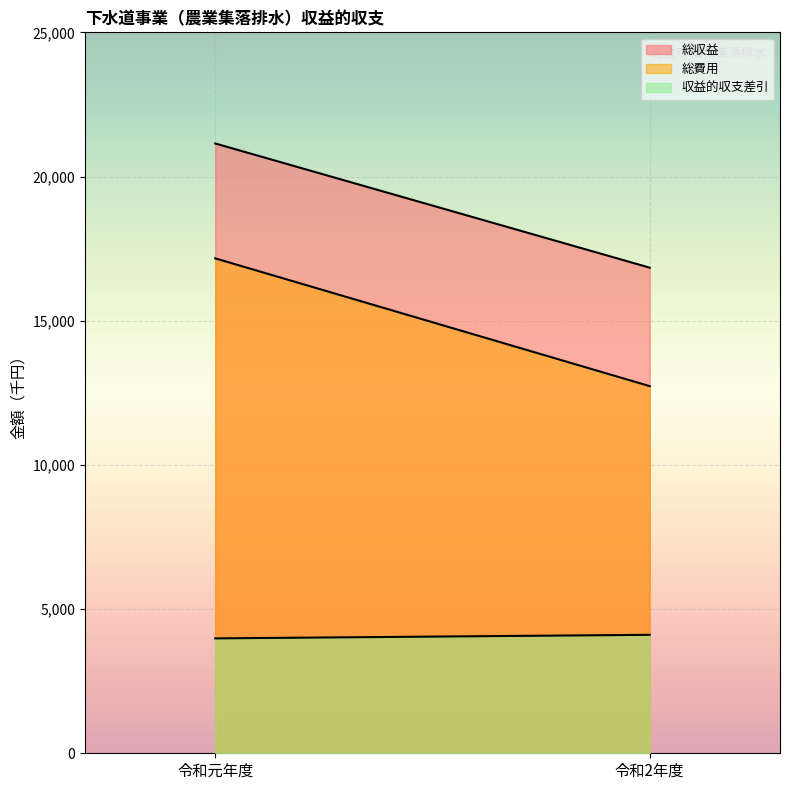

How many 総収益 values are between 16840 and 21146?

2